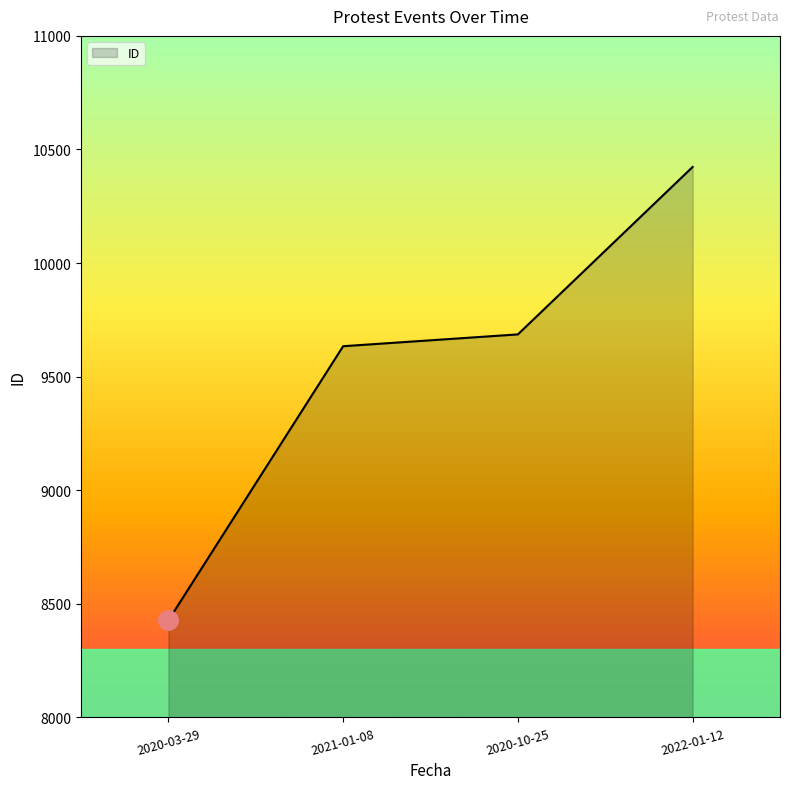

At which label is the value closest to 9425?

2021-01-08